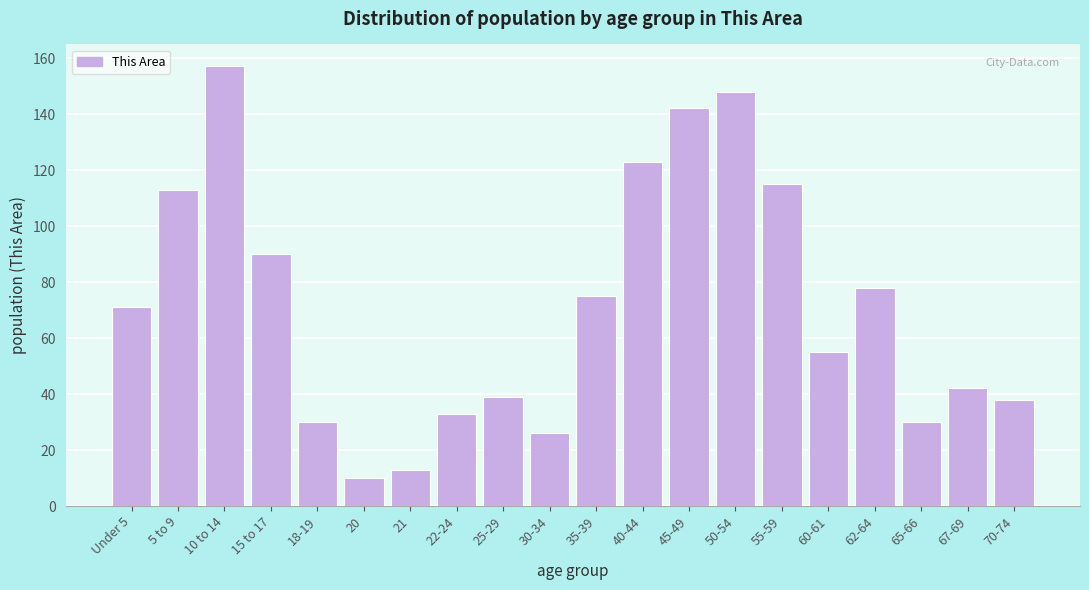

Reading left to right, what are all the values shown in this chart?

Under 5=71	5 to 9=113	10 to 14=157	15 to 17=90	18-19=30	20=10	21=13	22-24=33	25-29=39	30-34=26	35-39=75	40-44=123	45-49=142	50-54=148	55-59=115	60-61=55	62-64=78	65-66=30	67-69=42	70-74=38